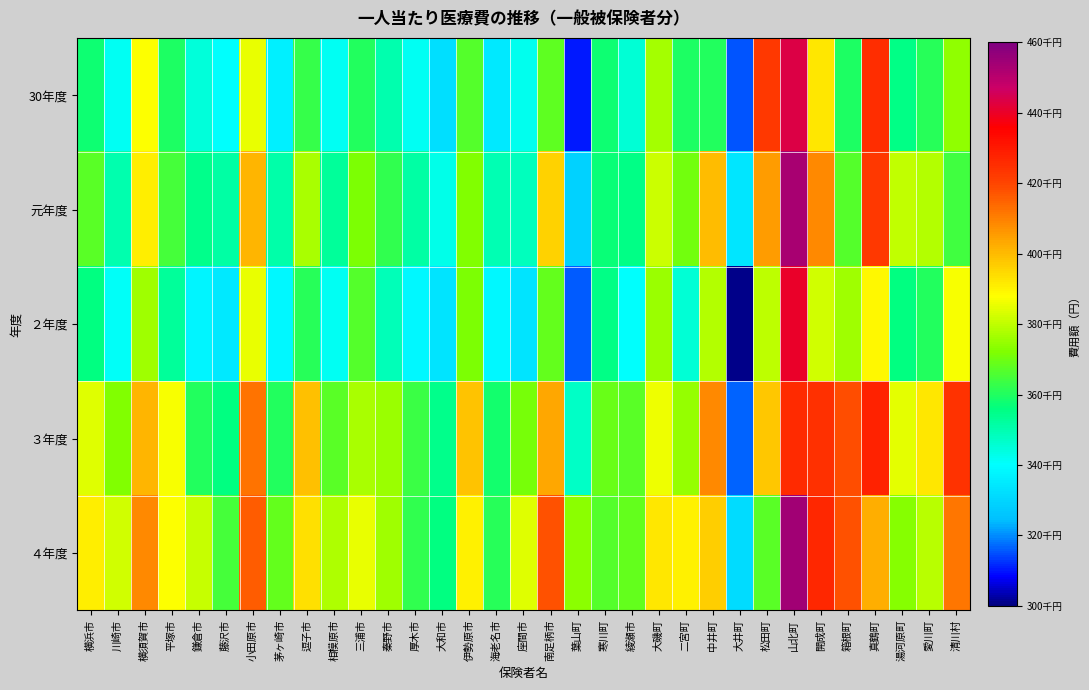

Which series has the largest range (max minus min)?

２年度